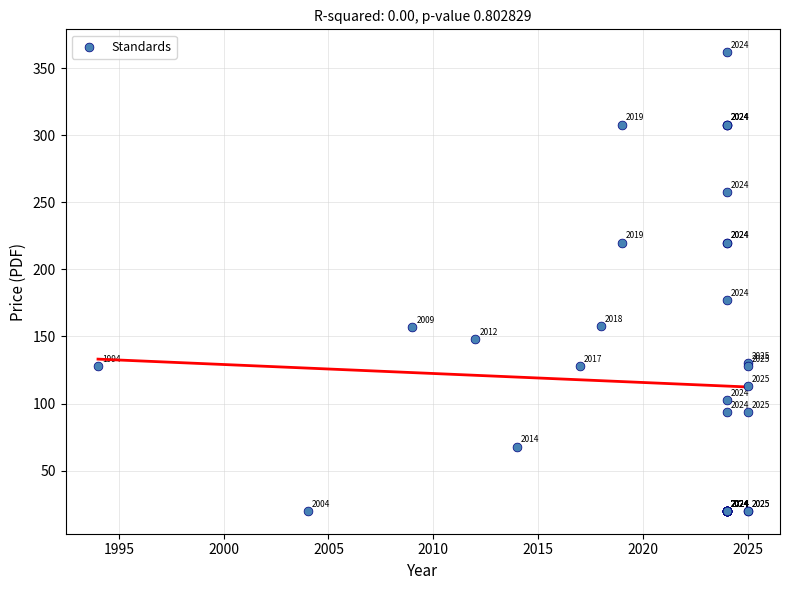

What Y value in the scatter plot is closest to 191?

177.0